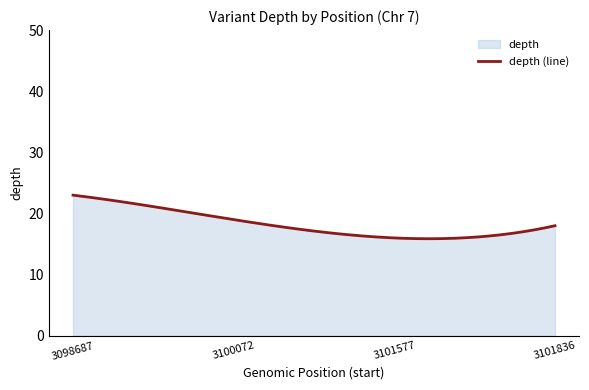

At which category does the data reach its first local valley?

3101577